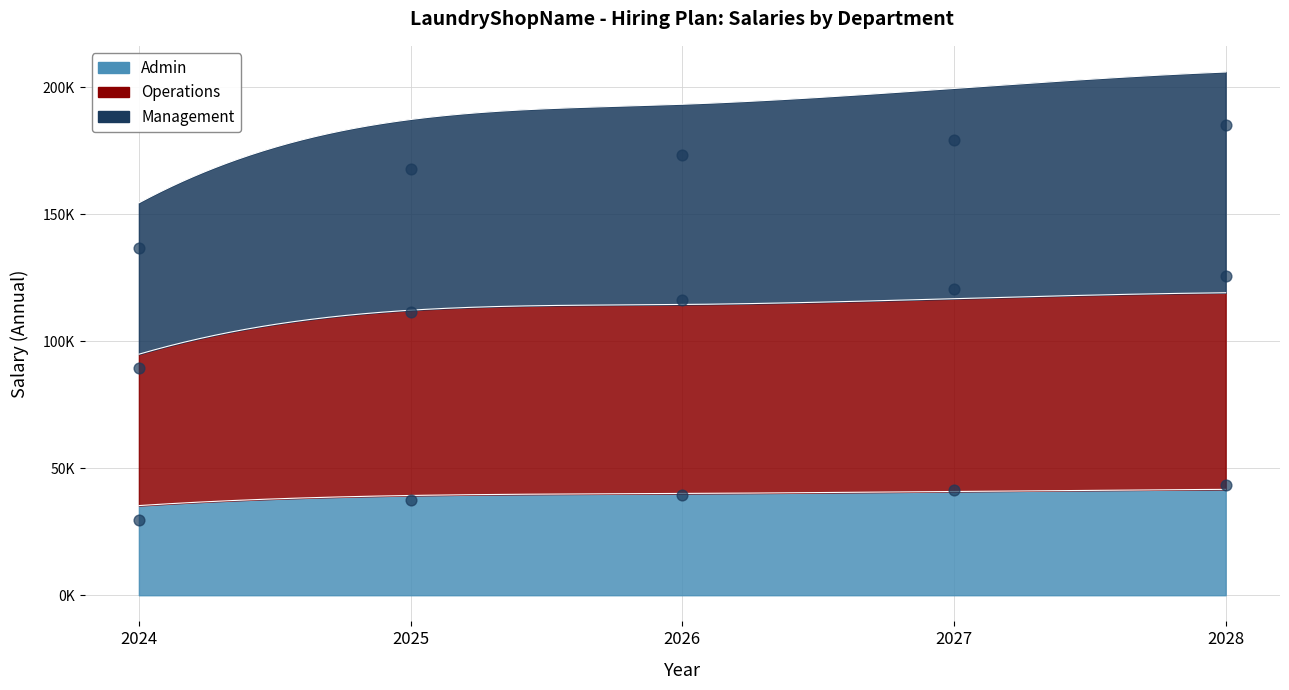

What are all the series names shown in the legend?

Management, Operations, Admin